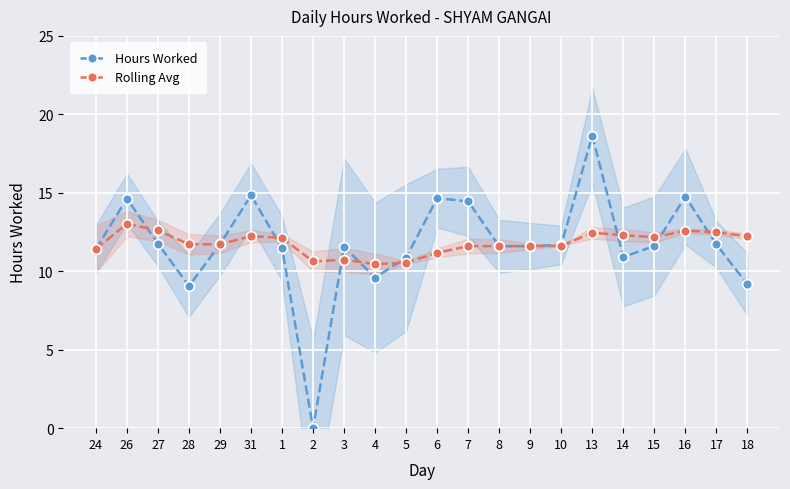

How many interior local valleys does the Rolling Avg series have?

4